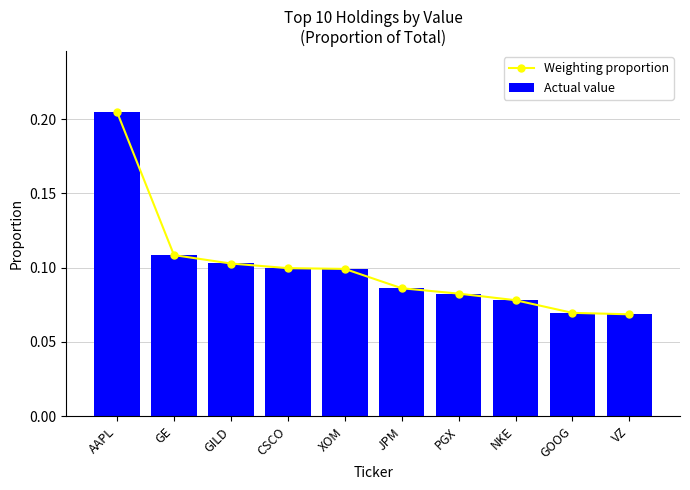

Rank the series at XOM from highest to lowest value.

Weighting proportion, Actual value